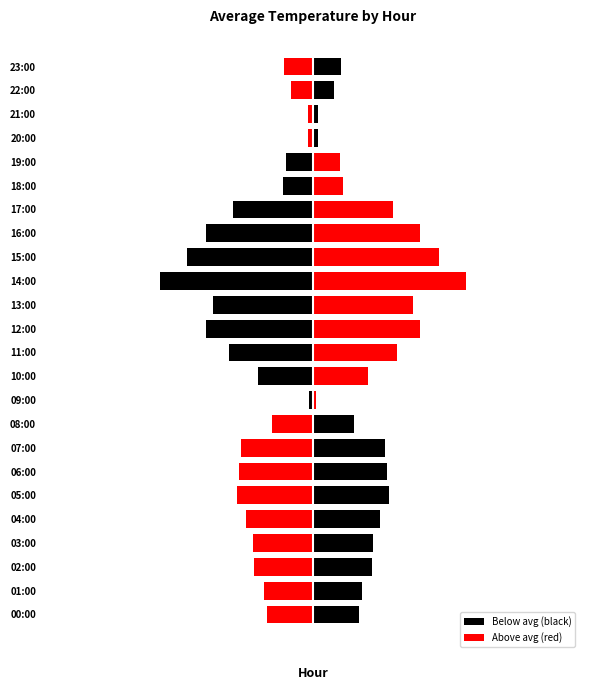

What is the sum of all Above avg (red) values?

12.0